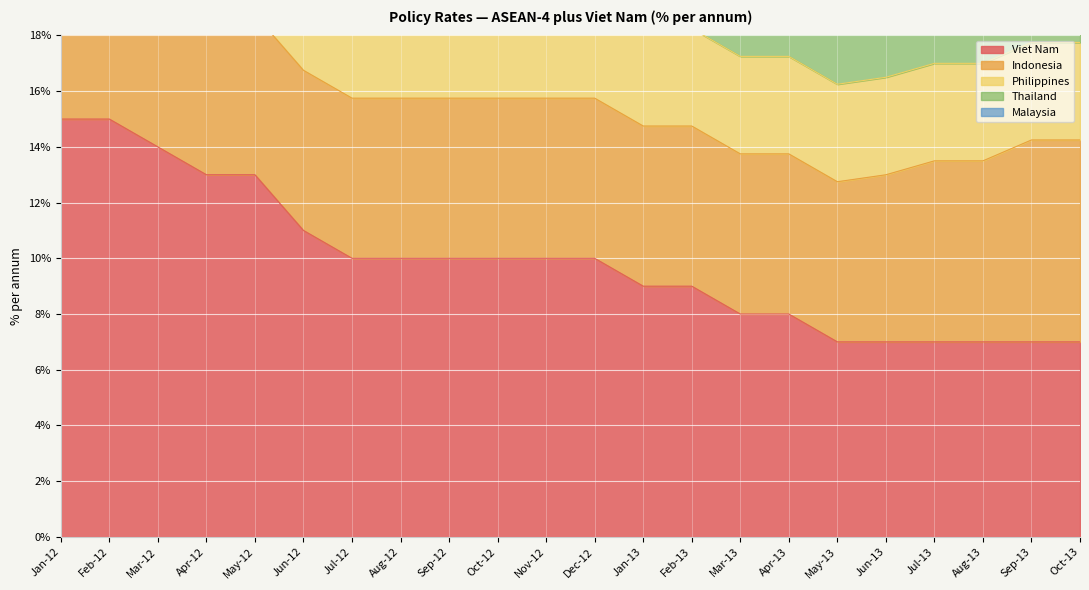

At how many categories does at least one series exceed 4?

22